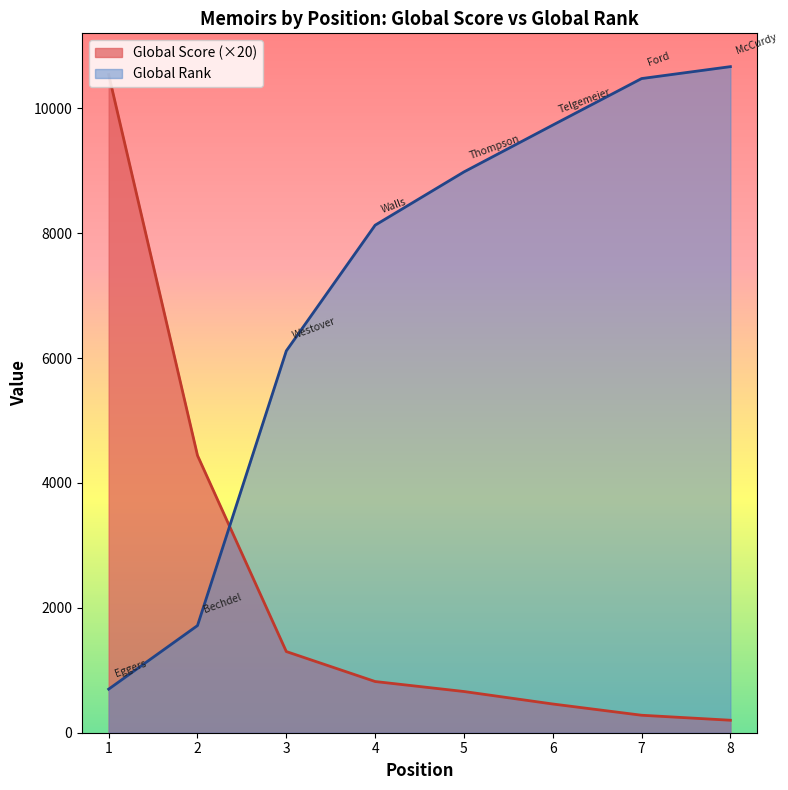

Where do Global Score and Global Rank first cross each other?

2 and 3